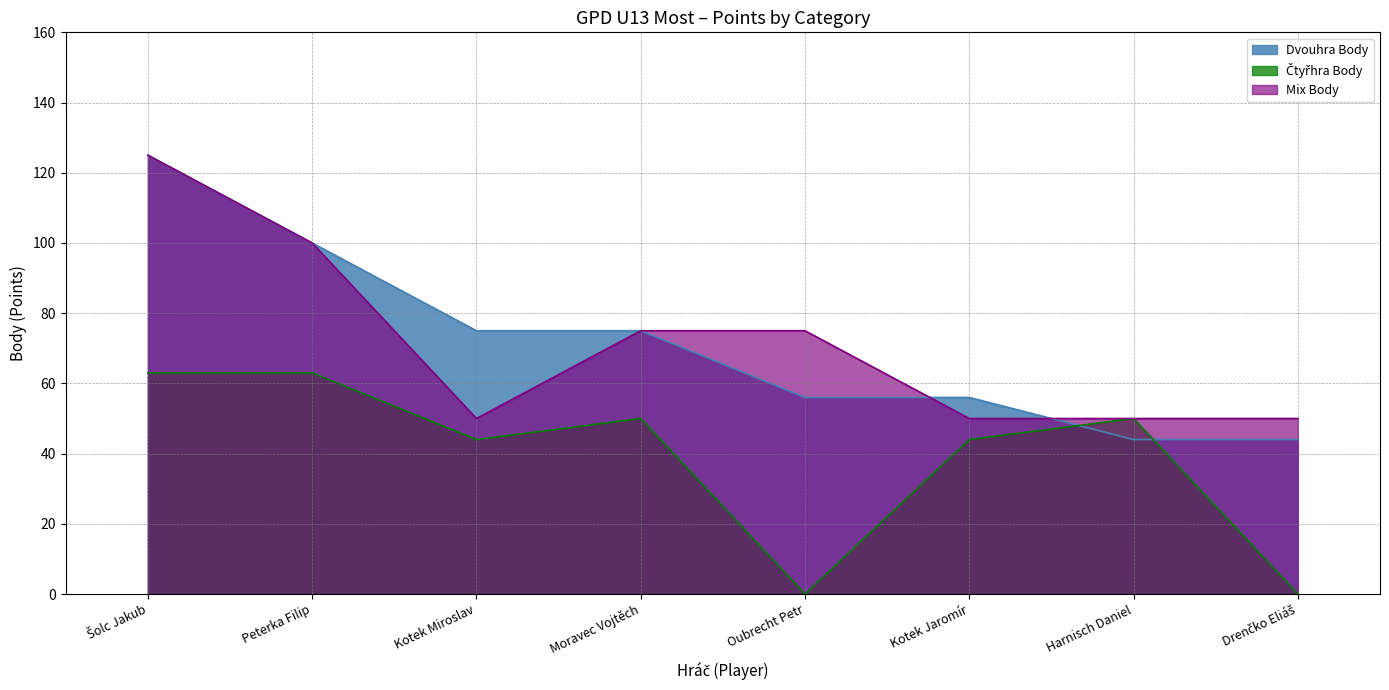

Reading right to left, transcribe all the data shown in this chart.

Dvouhra Body: Drenčko Eliáš=44	Harnisch Daniel=44	Kotek Jaromír=56	Oubrecht Petr=56	Moravec Vojtěch=75	Kotek Miroslav=75	Peterka Filip=100	Šolc Jakub=125
Čtyřhra Body: Drenčko Eliáš=0	Harnisch Daniel=50	Kotek Jaromír=44	Oubrecht Petr=0	Moravec Vojtěch=50	Kotek Miroslav=44	Peterka Filip=63	Šolc Jakub=63
Mix Body: Drenčko Eliáš=50	Harnisch Daniel=50	Kotek Jaromír=50	Oubrecht Petr=75	Moravec Vojtěch=75	Kotek Miroslav=50	Peterka Filip=100	Šolc Jakub=125